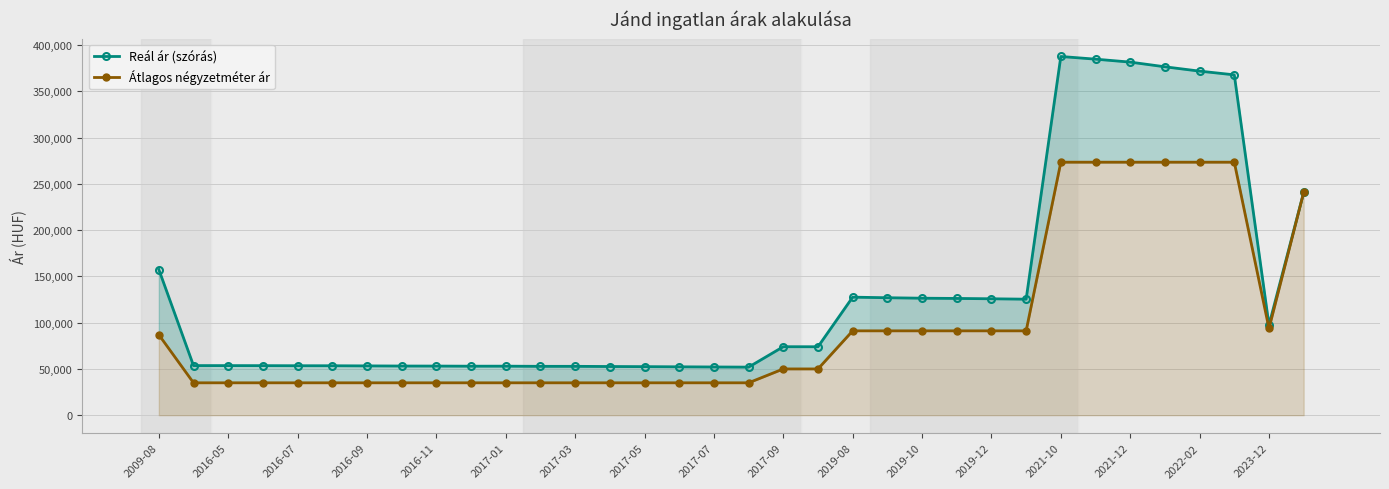

What is the difference between the maximum and minimum values in the Reál ár (szórás) series?

335772